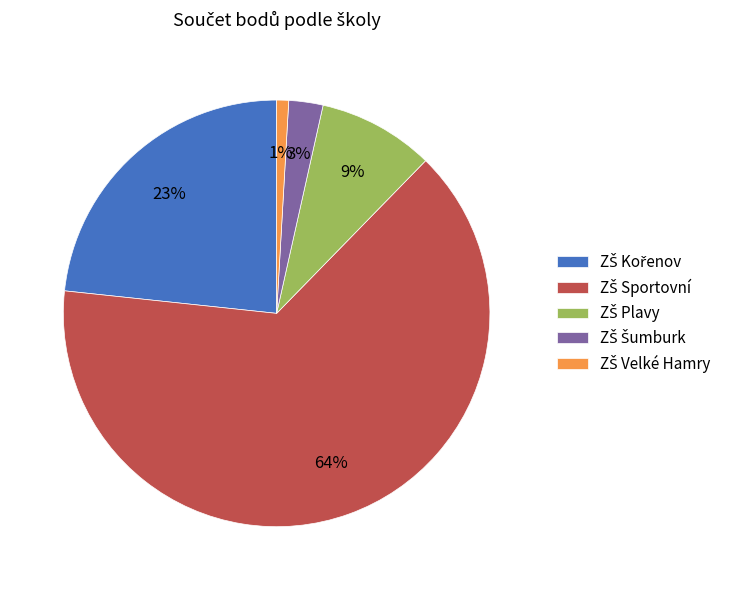

Does any single category account for the majority?

Yes